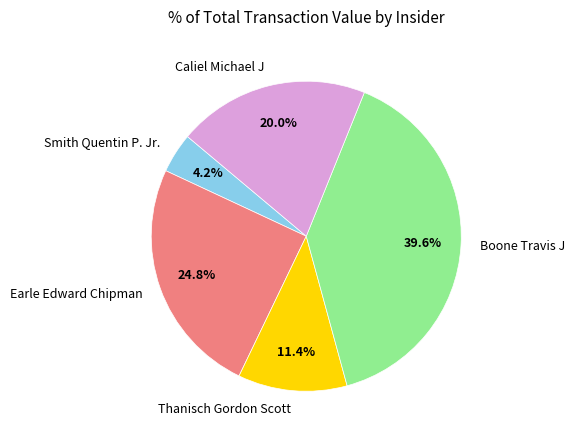

Is the sum of Smith Quentin P. Jr. and Thanisch Gordon Scott greater than half?

No